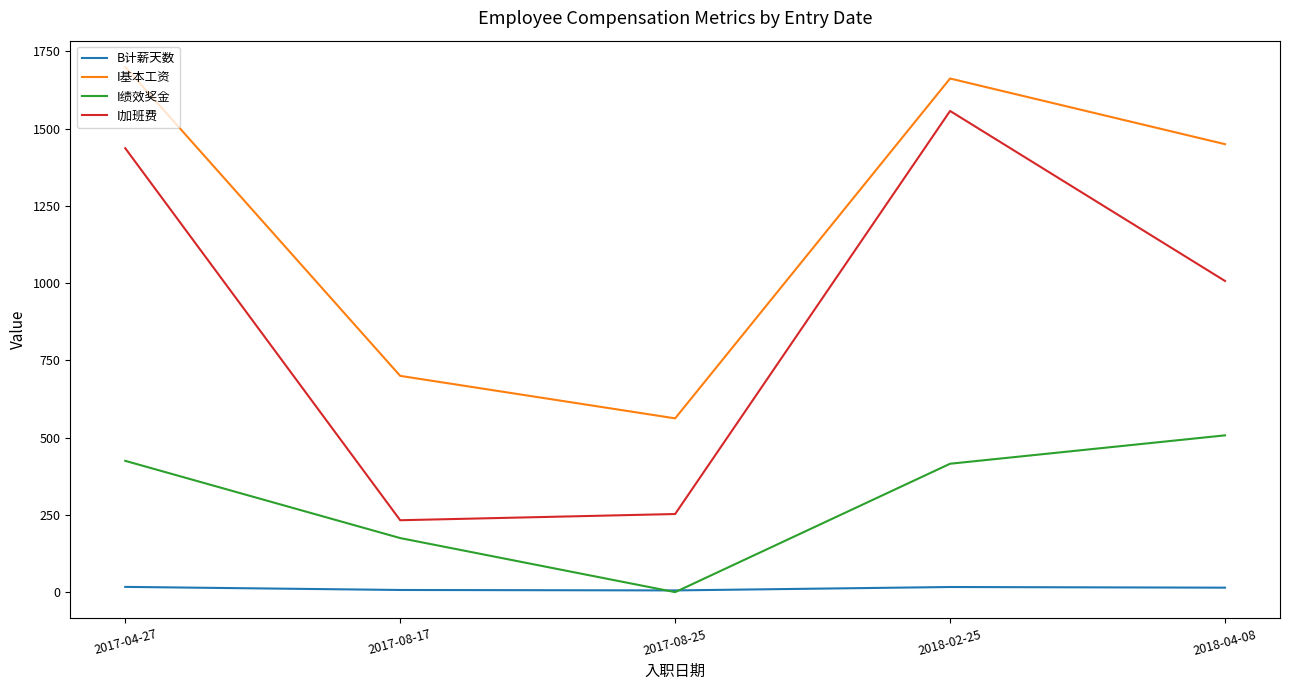

True or false: I基本工资 and I绩效奖金 intersect in this chart.

False